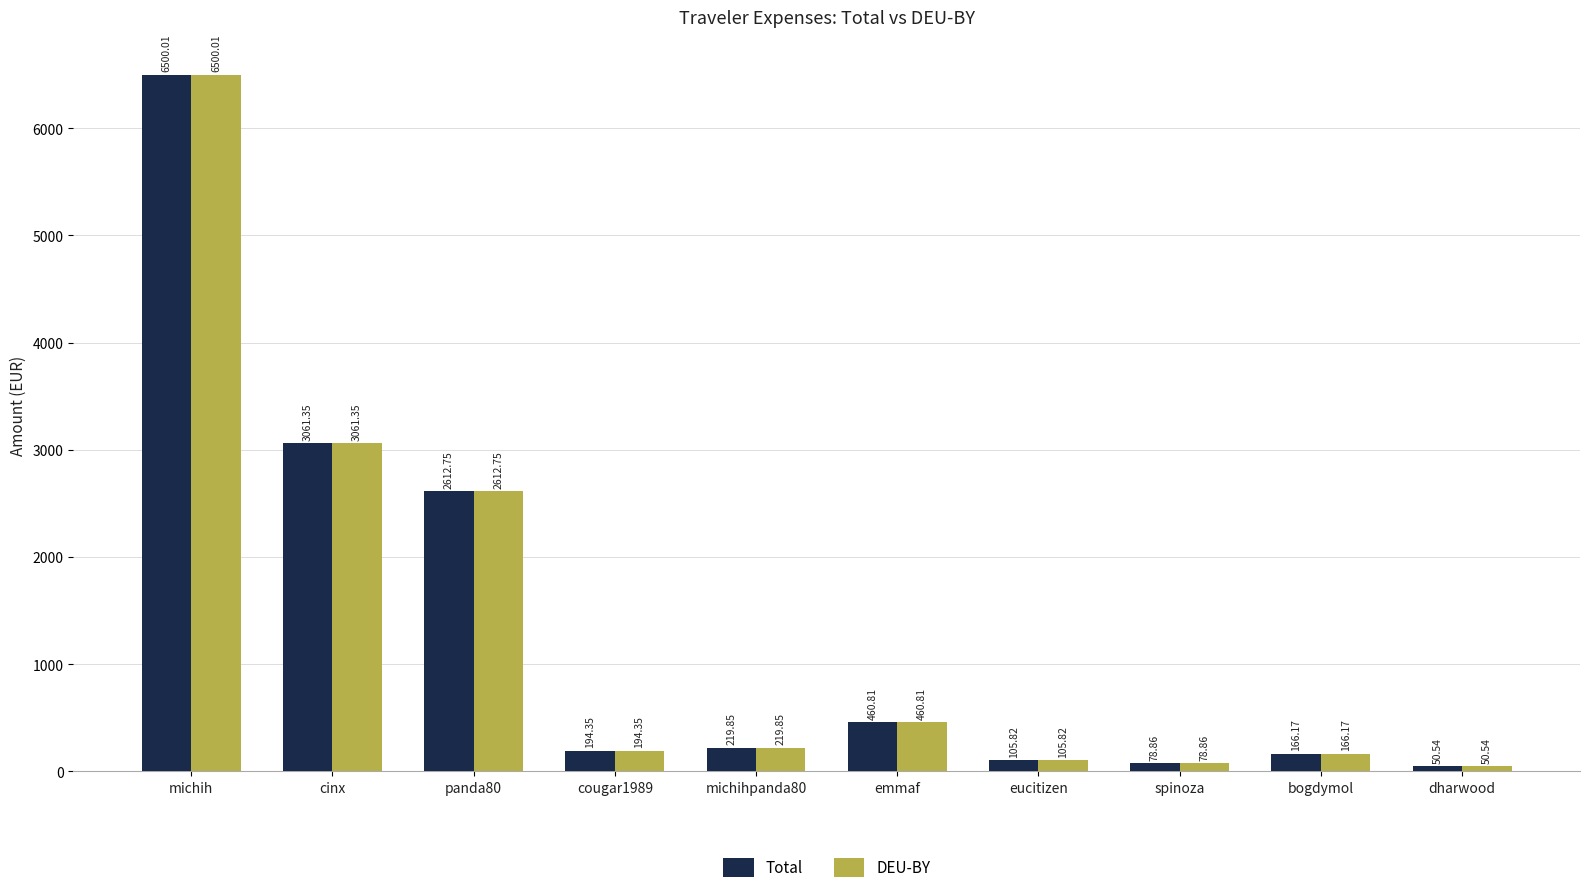

List the labels in order of DEU-BY value, largest first.

michih, cinx, panda80, emmaf, michihpanda80, cougar1989, bogdymol, eucitizen, spinoza, dharwood